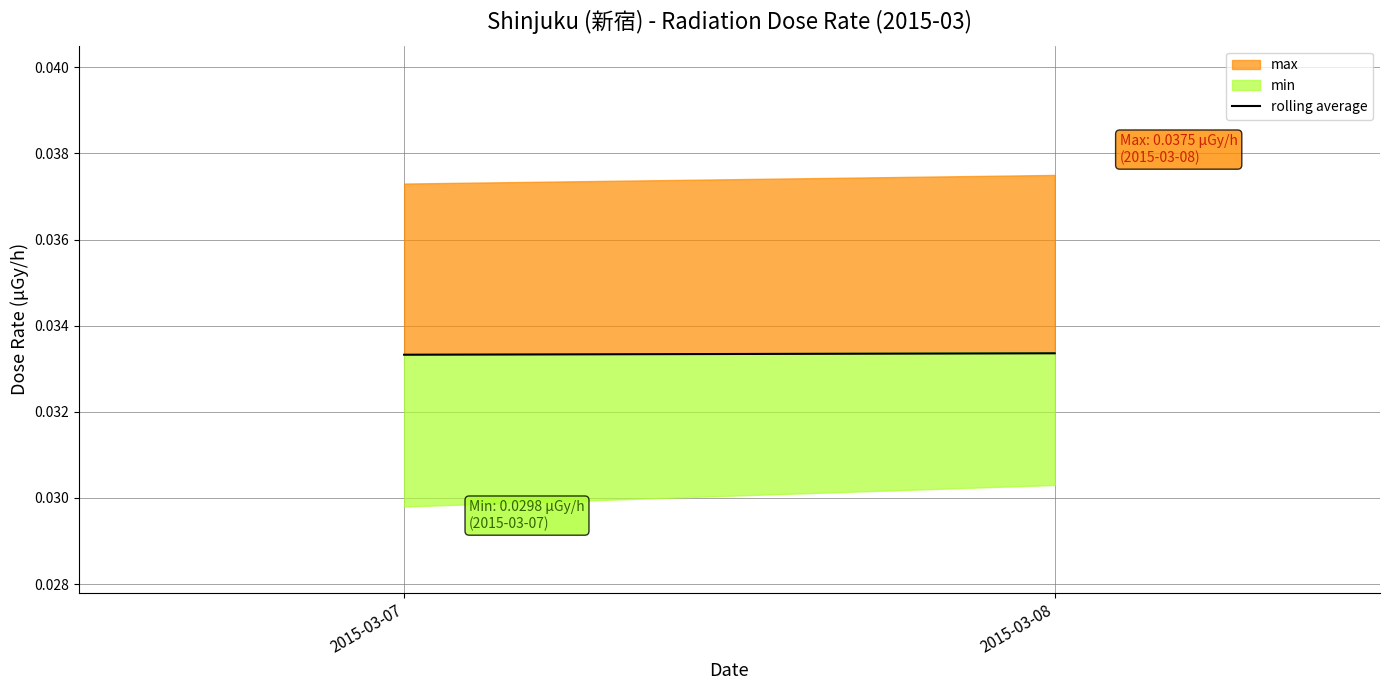

Which series has the widest spread of values?

average